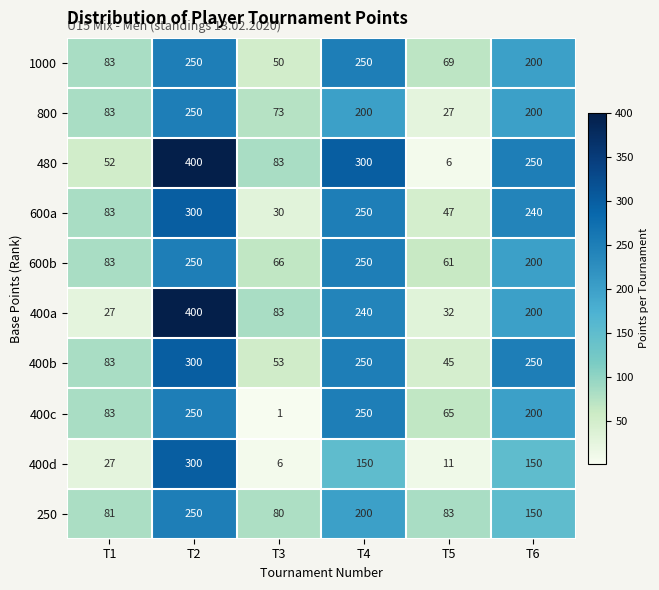

Count the number of data series in this chart.

10